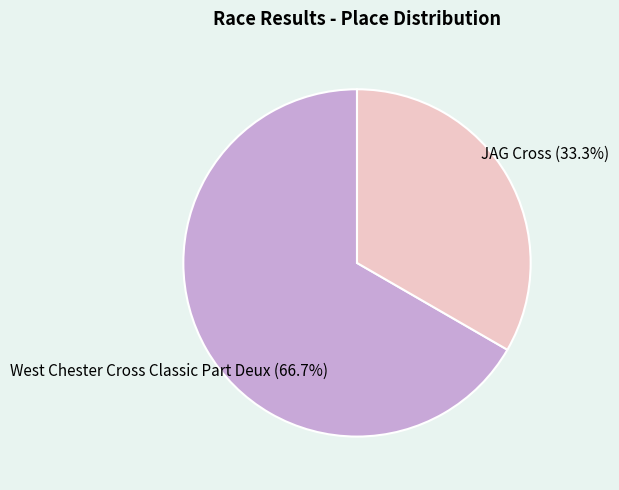

Which has a higher value, JAG Cross or West Chester Cross Classic Part Deux?

West Chester Cross Classic Part Deux